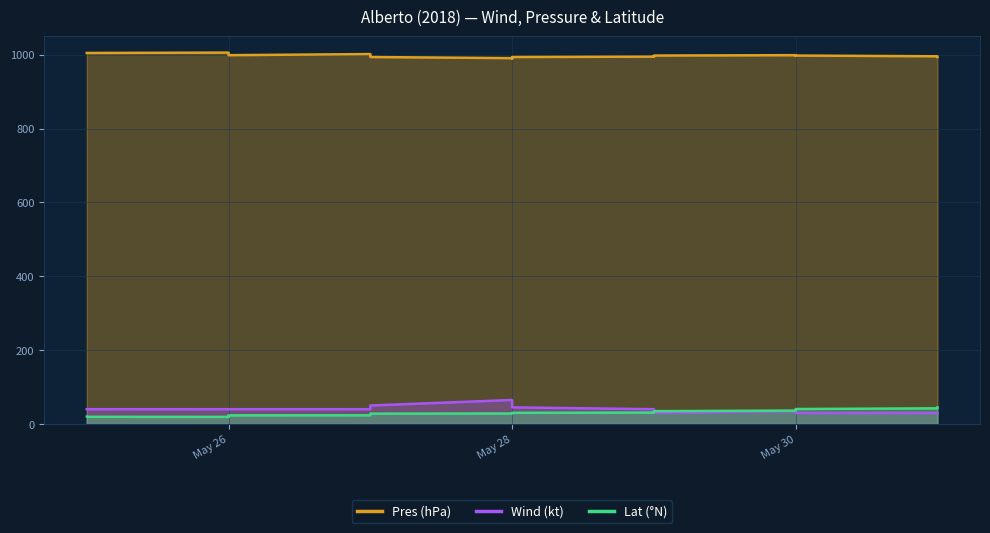

Is the value of Pres at 2018-05-27 greater than the value of Lat at 2018-05-26?

Yes